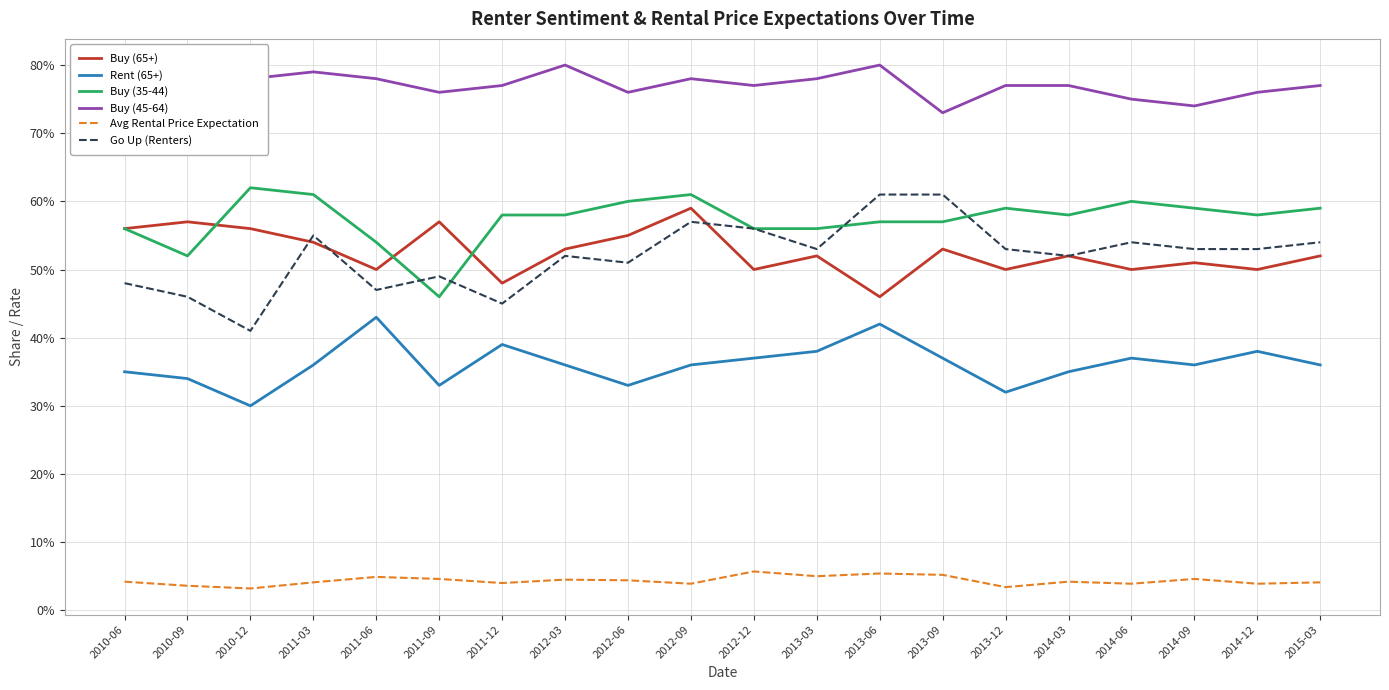

How many data points does each series have?

20